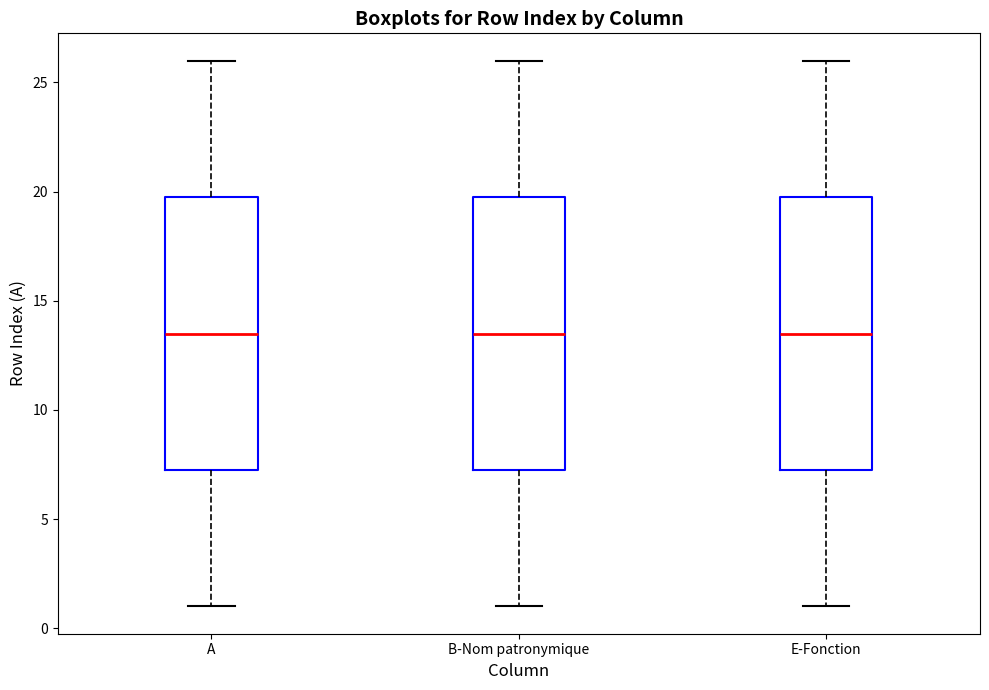

Reading left to right, transcribe this box plot: for each box, give where its median line is, the range the box spans, and where its two whiskers end, as read against the y-axis. The values are not printed on the chart, so give them approximately, as read against the axis.

A: median 13.5, box 7.5 to 20.0, whiskers 1.0 to 26.0
B-Nom patronymique: median 13.5, box 7.5 to 20.0, whiskers 1.0 to 26.0
E-Fonction: median 13.5, box 7.5 to 20.0, whiskers 1.0 to 26.0